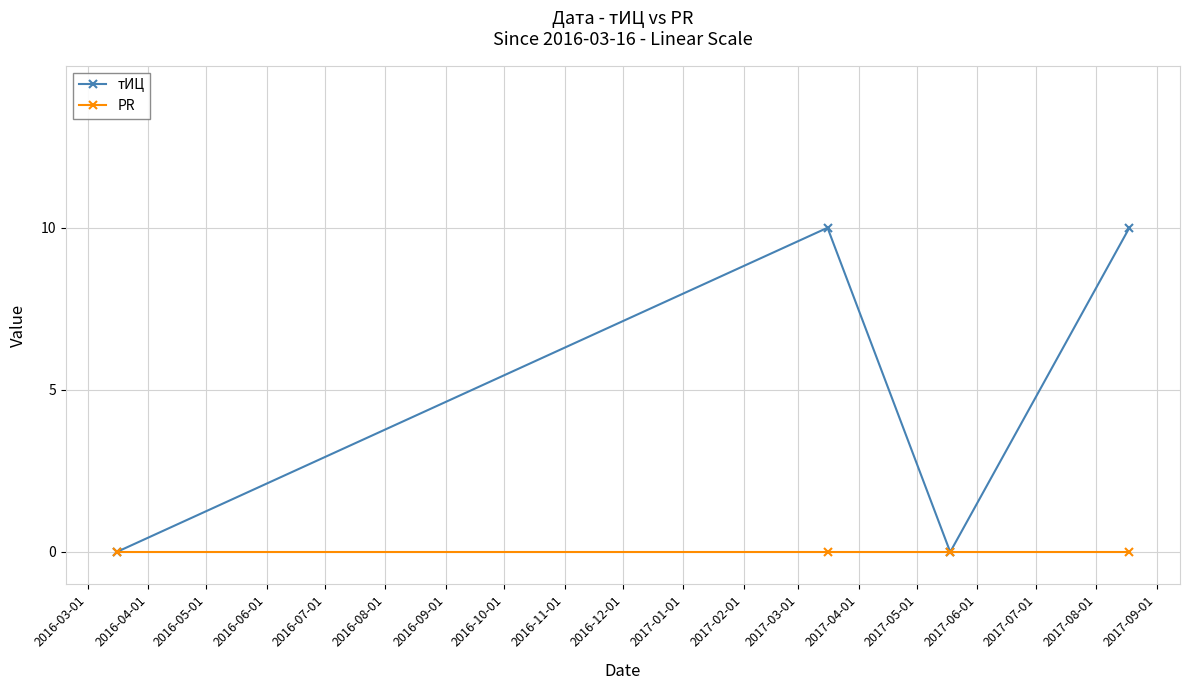

What is the maximum value shown in the chart?

10